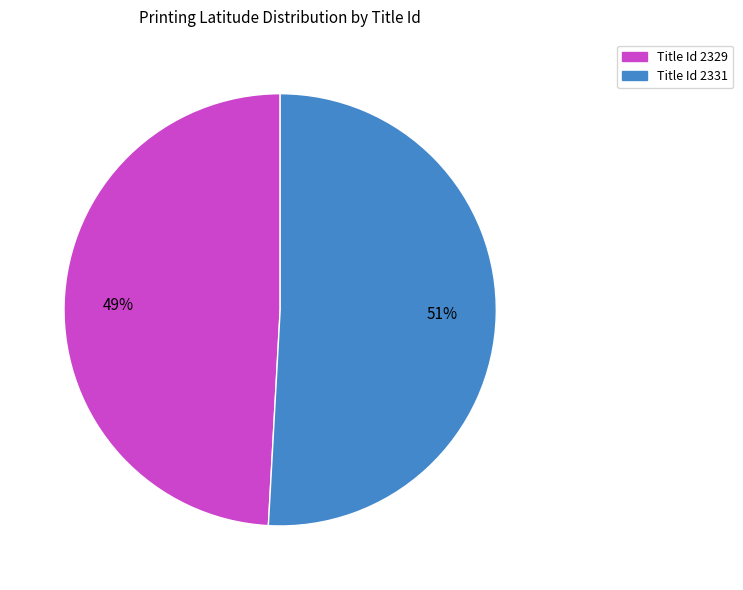

Is there any slice that represents more than half of the pie?

Yes